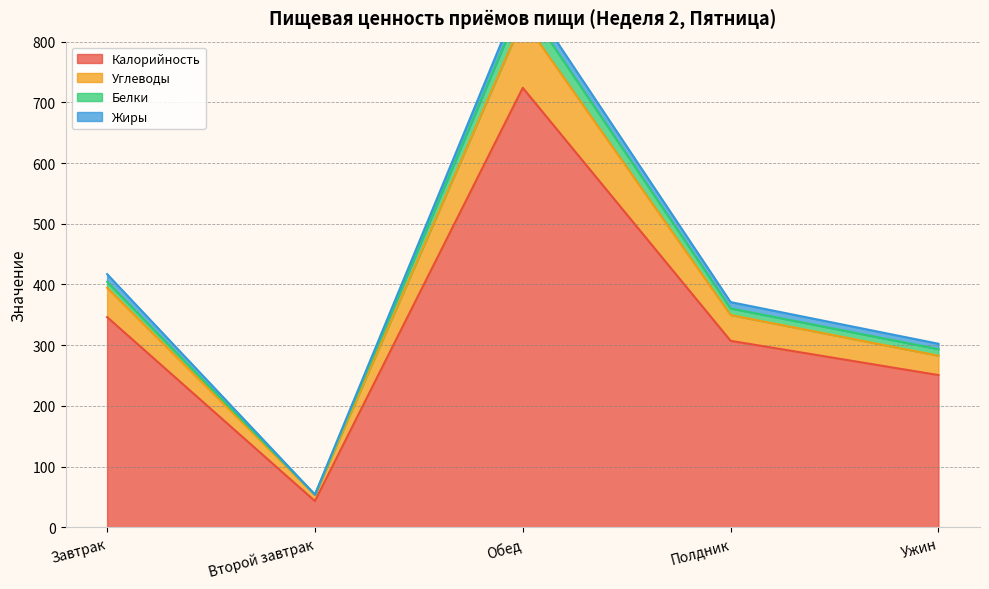

What is the greatest value displayed?

884.1